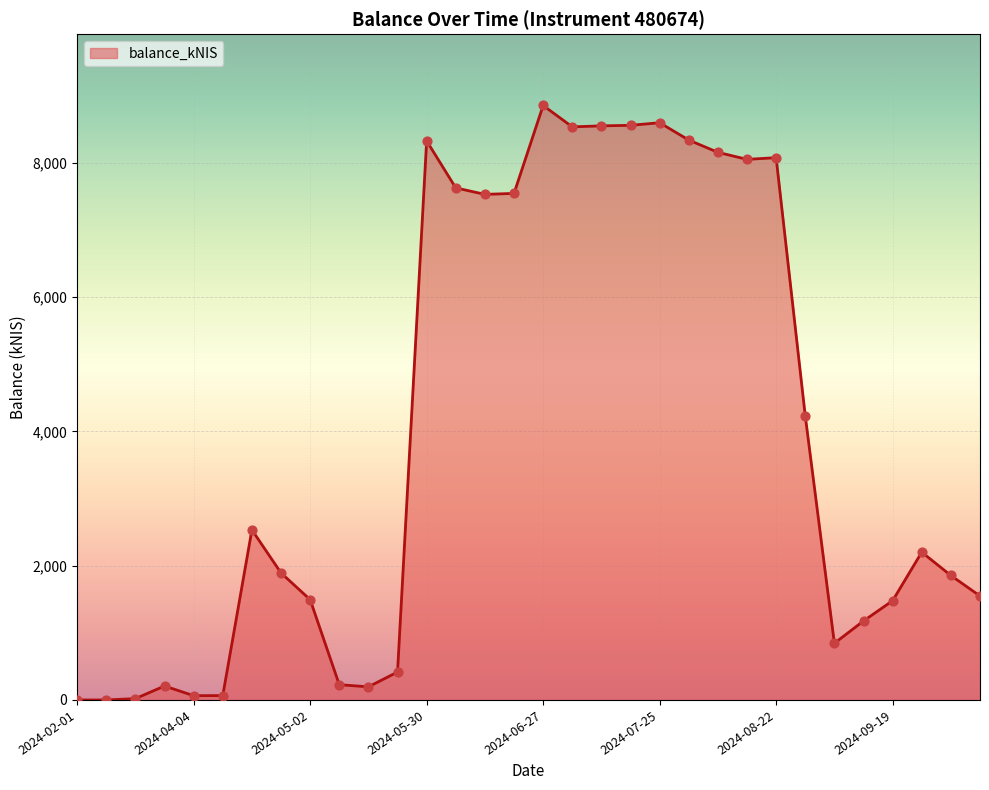

What is the greatest value displayed?

8851.7